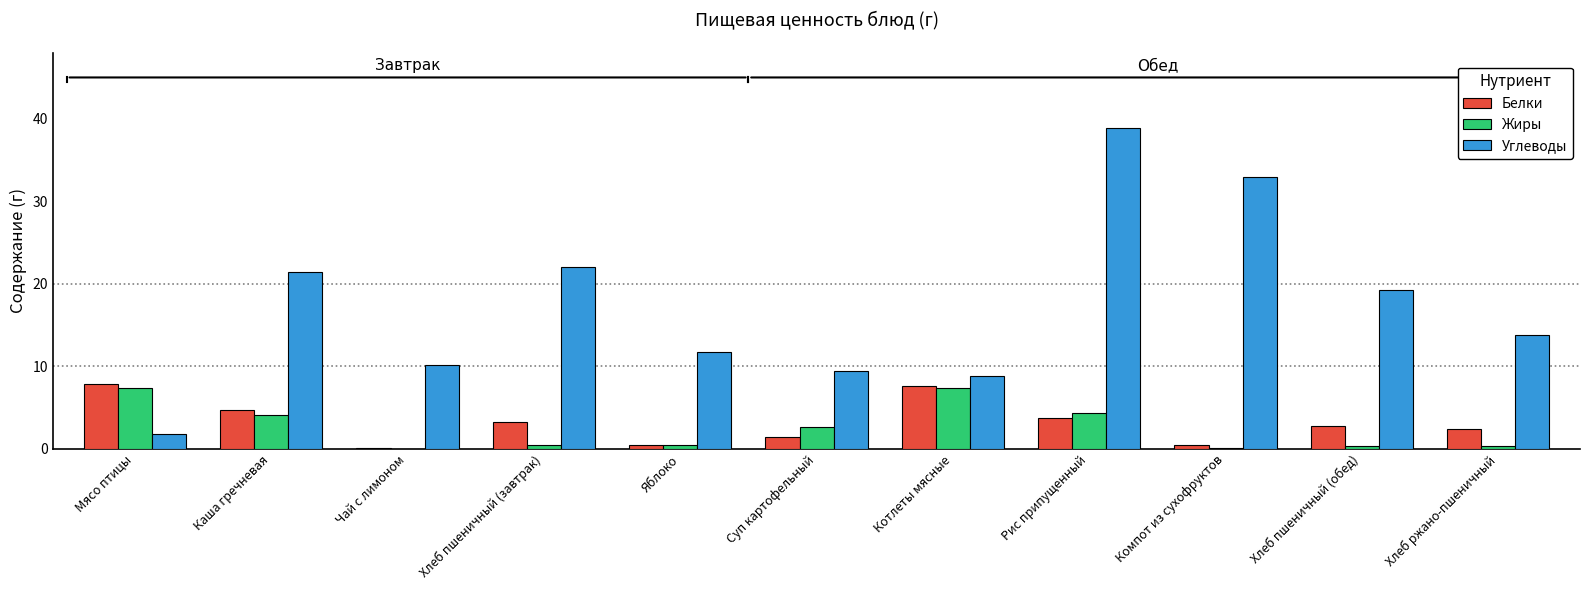

Which series changed the most between Мясо птицы and Котлеты мясные?

Углеводы